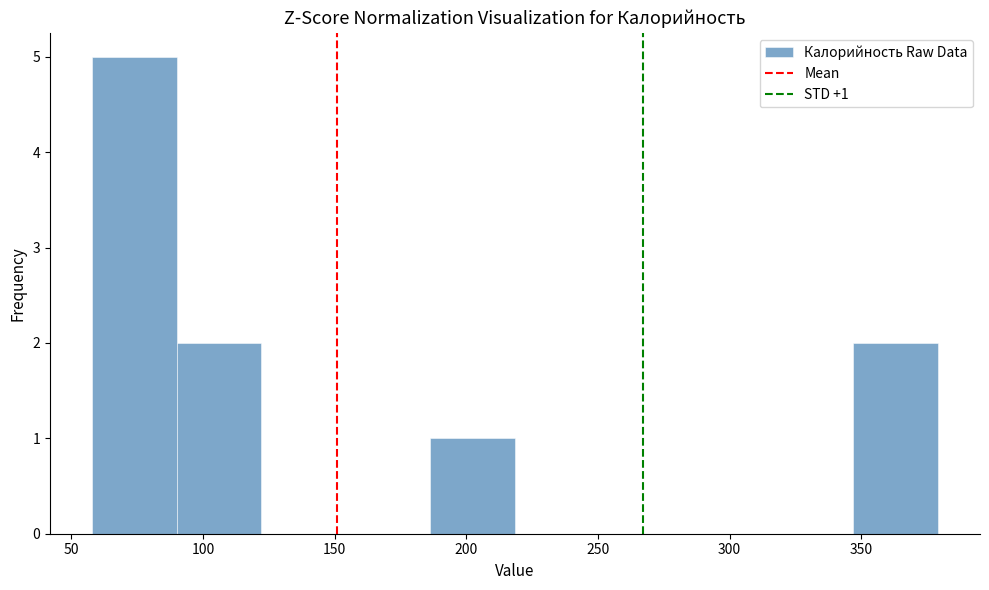

Which range on the x-axis has the tallest bar?

60 to 90